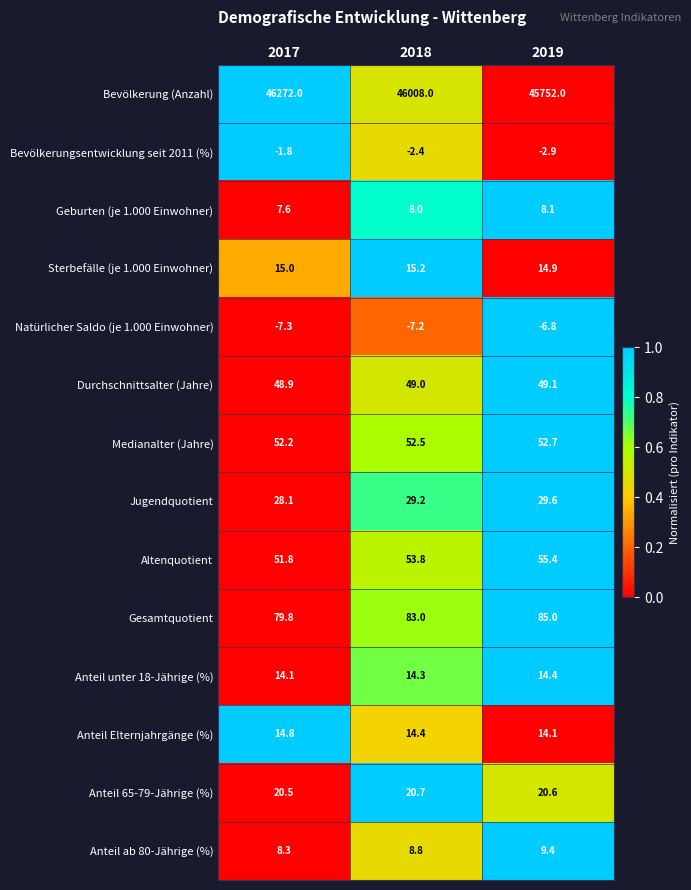

At which label does Bevölkerungsentwicklung seit 2011 (%) first exceed -2?

2017